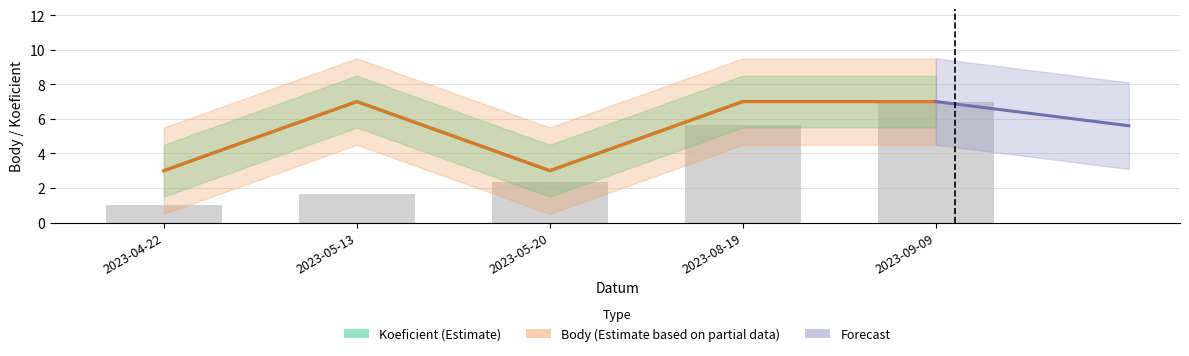

Count the Body values in the range 3 to 7.

5